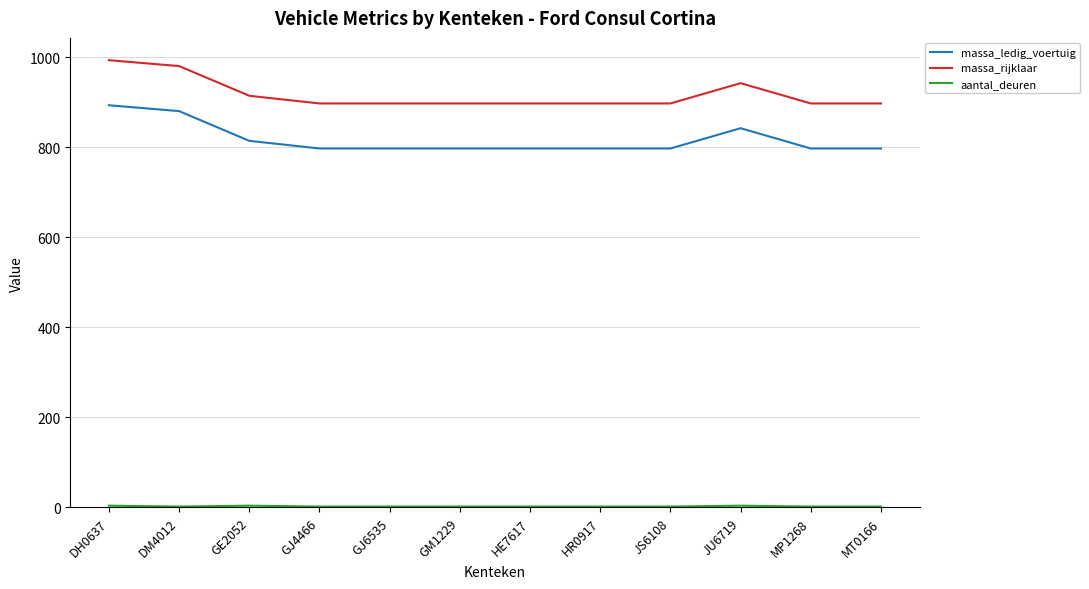

Which series has the largest total across all categories?

massa_rijklaar